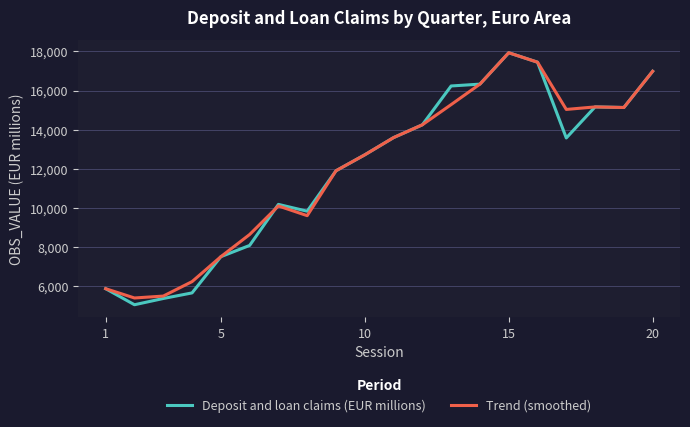

What is the highest value of the Deposit and loan claims (EUR millions) series?

17933.7